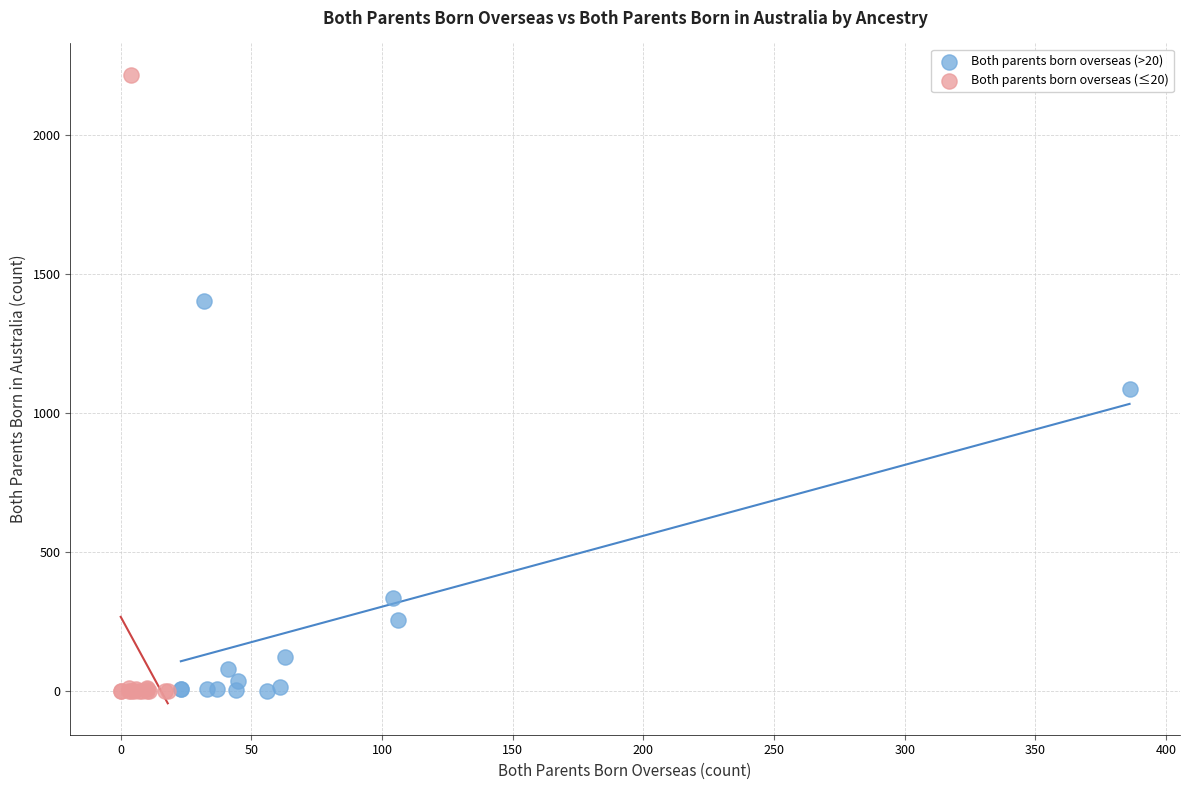

Which series has the widest spread of Y values?

Both parents born overseas (≤20)